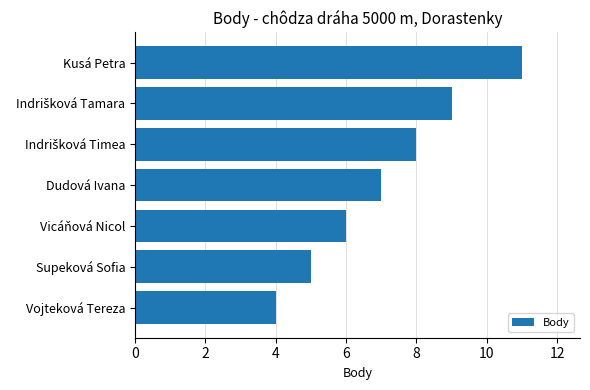

What is the average value?

7